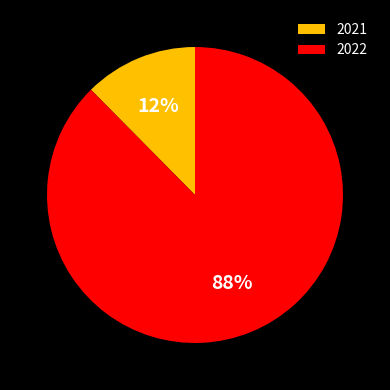

Is there any slice that represents more than half of the pie?

Yes